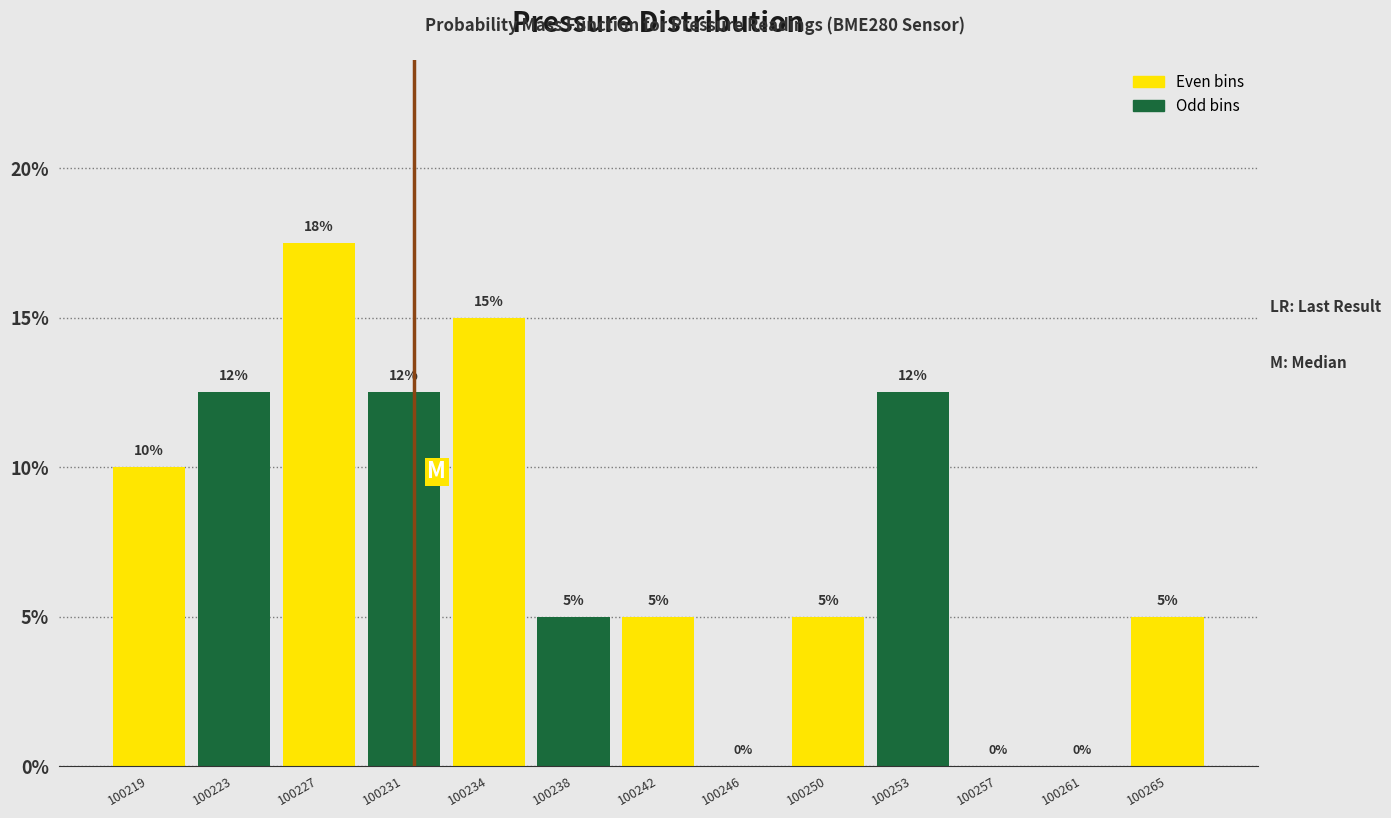

At which category does the chart reach its peak across all series?

100227